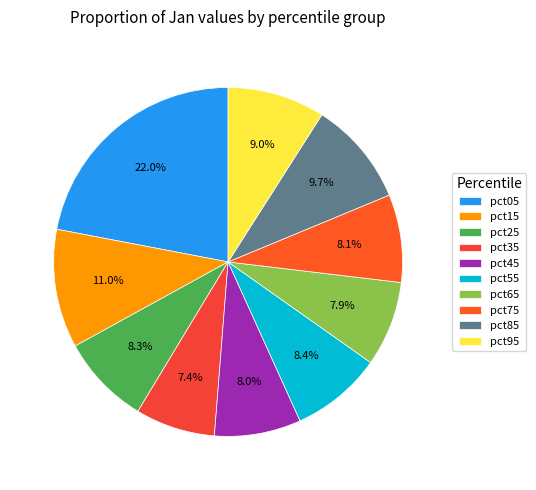

To the nearest percent, what is the difference between the pct95 and pct65 slice percentages?

1%